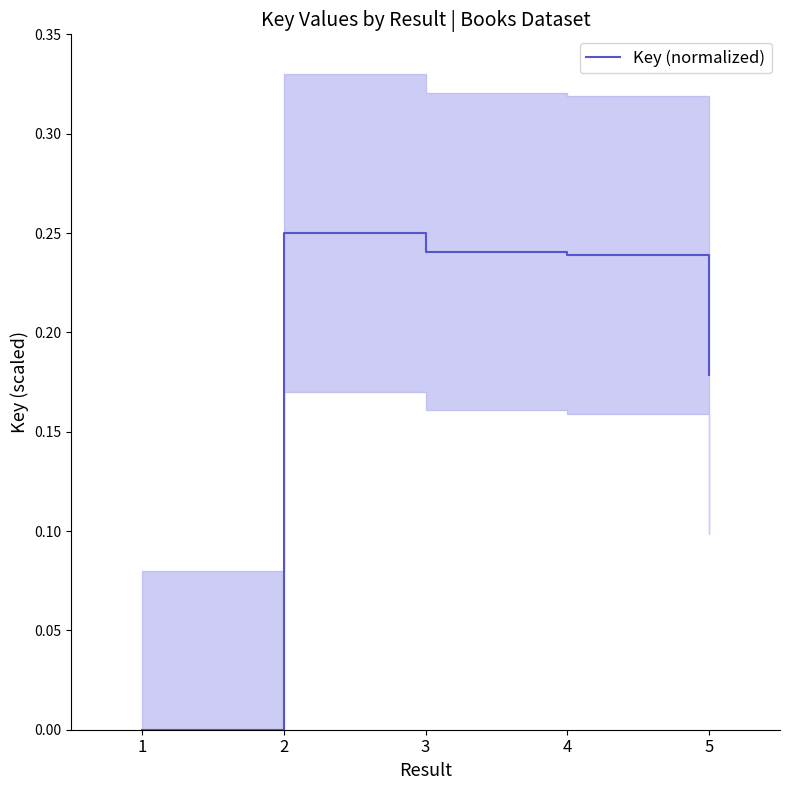

Is it true that the value at 2 is 0.4?

False